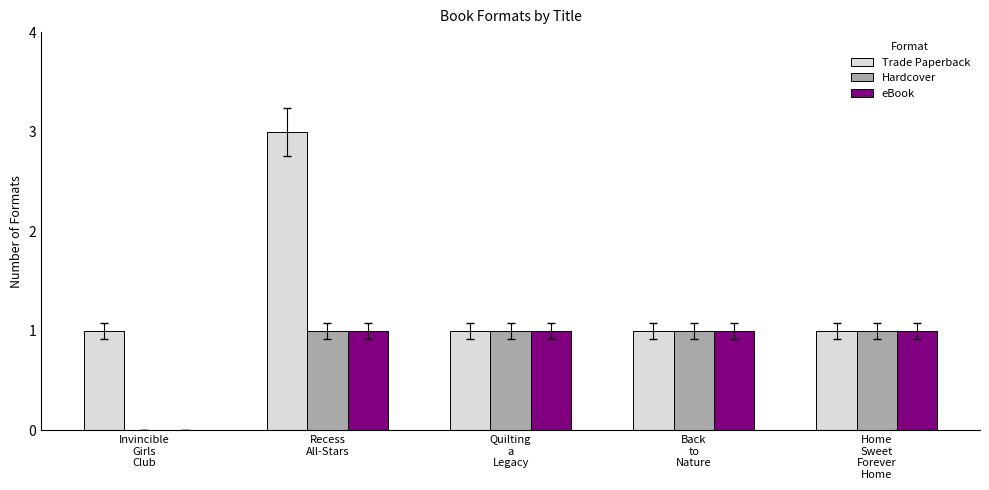

Which series has the widest spread of values?

Trade Paperback